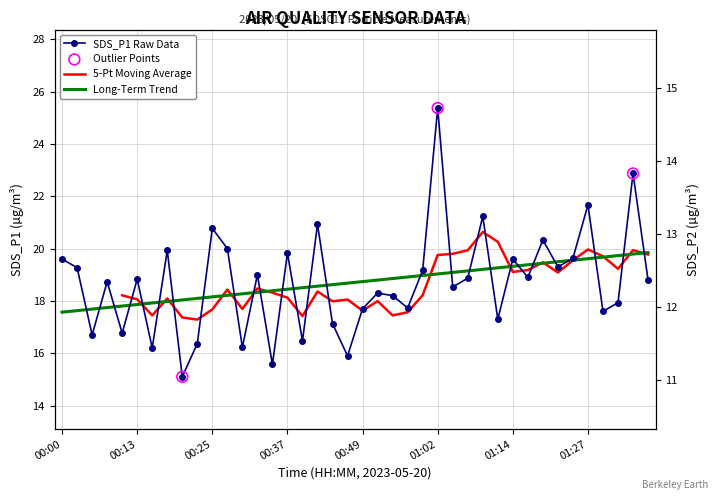

Is the value of SDS_P1 at 00:35 greater than the value of SDS_P2 at 00:59?

Yes